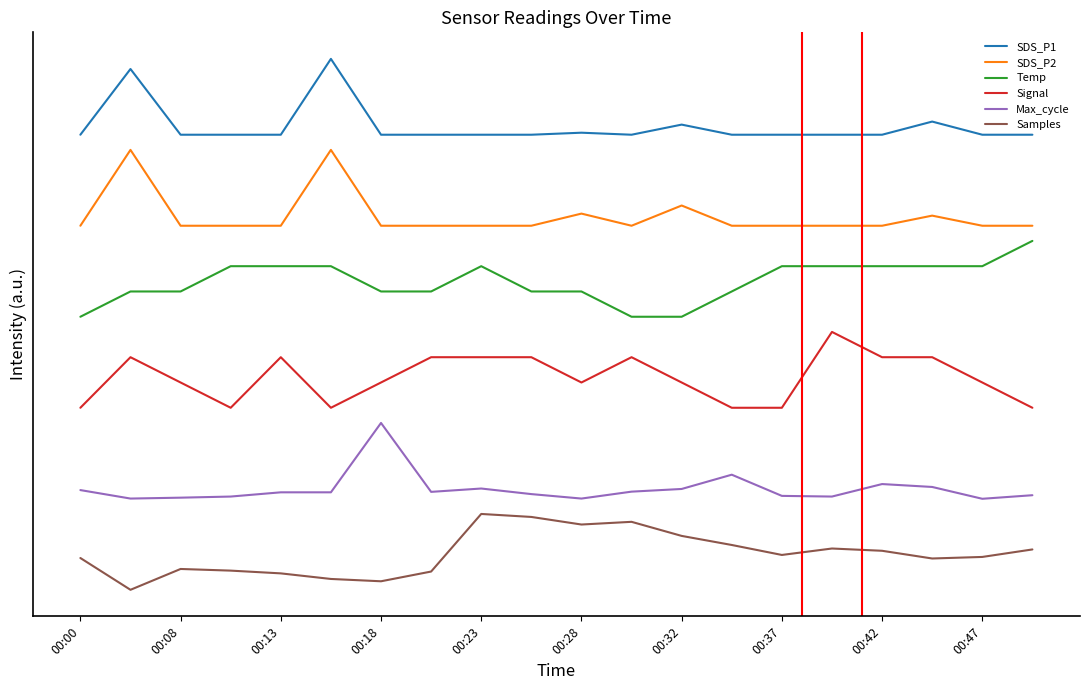

Does the chart display data point markers on the line(s)?

No